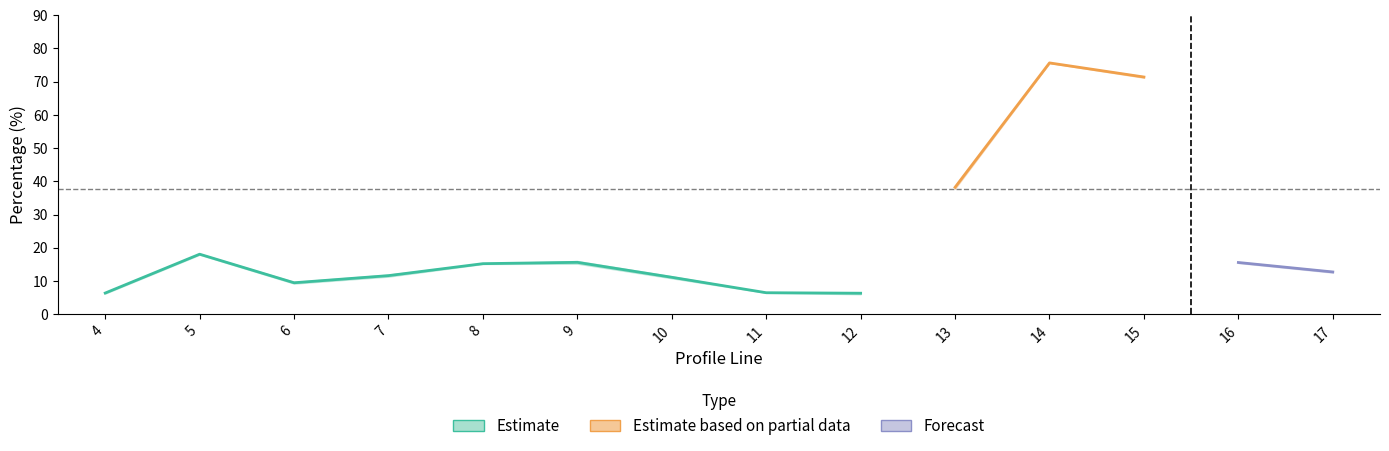

The value of cest at 17 is 12.5. True or false?

True